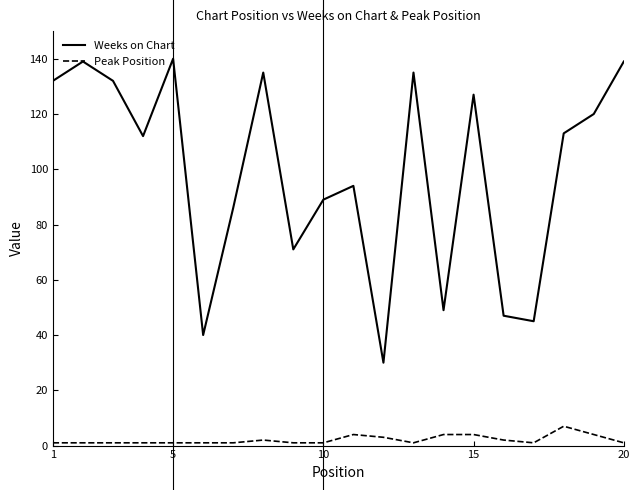

List the series in order of their peak value, highest first.

Weeks on Chart, Peak Position